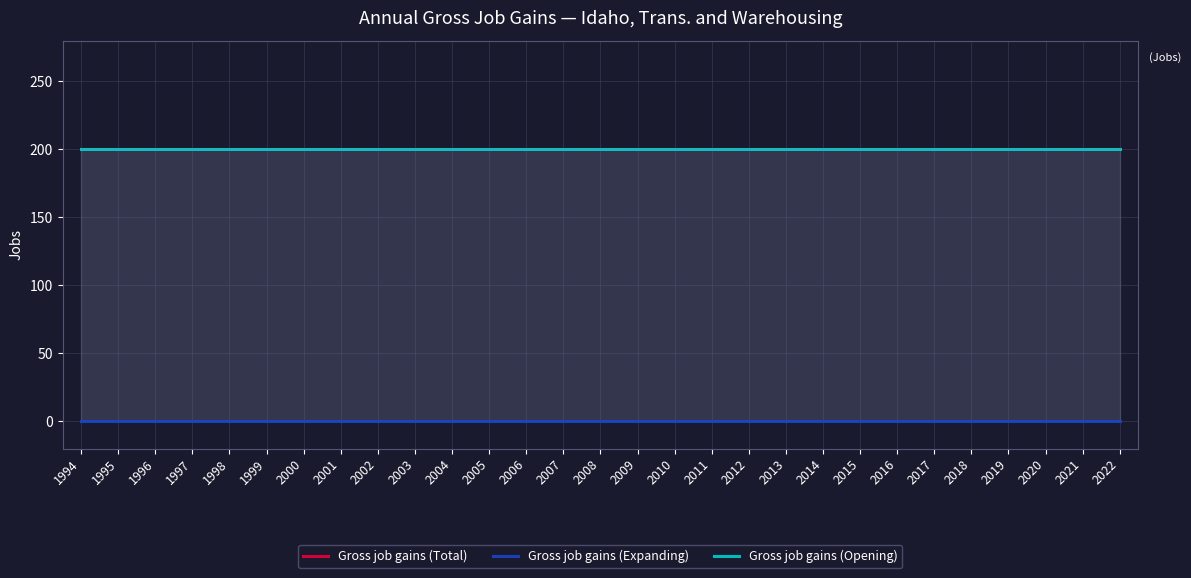

Is the value of Gross job gains (Opening) at 2015 greater than the value of Gross job gains (Expanding) at 1999?

Yes